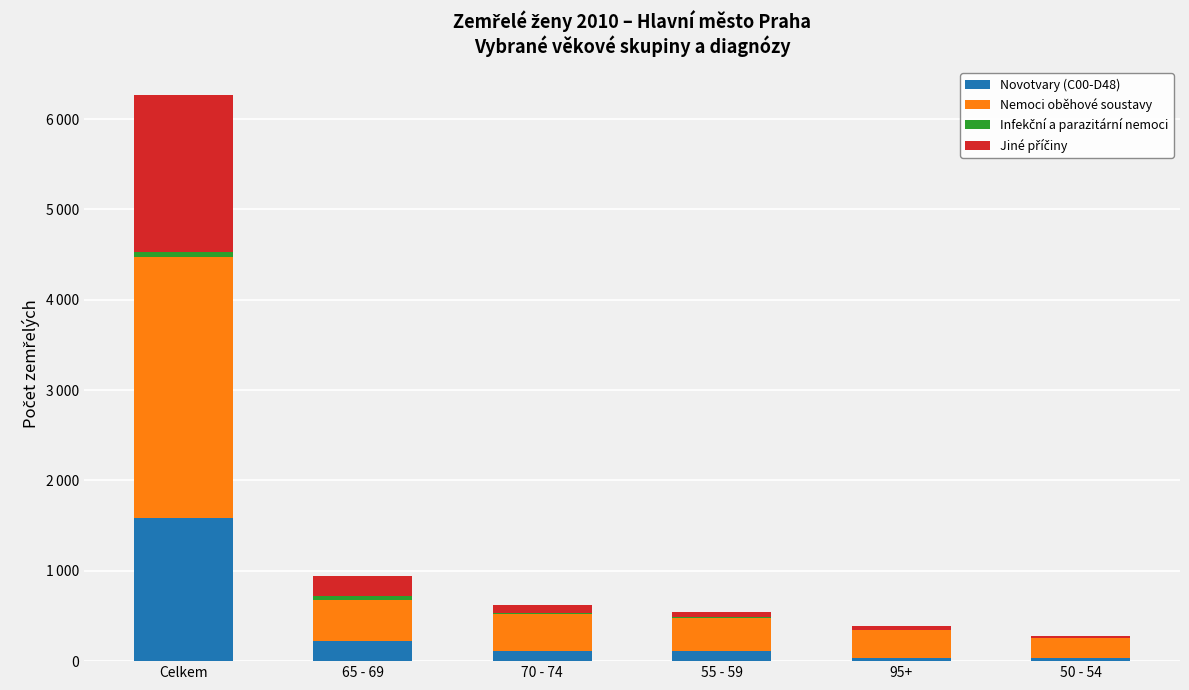

Between 95+ and 70 - 74, which is larger?

70 - 74